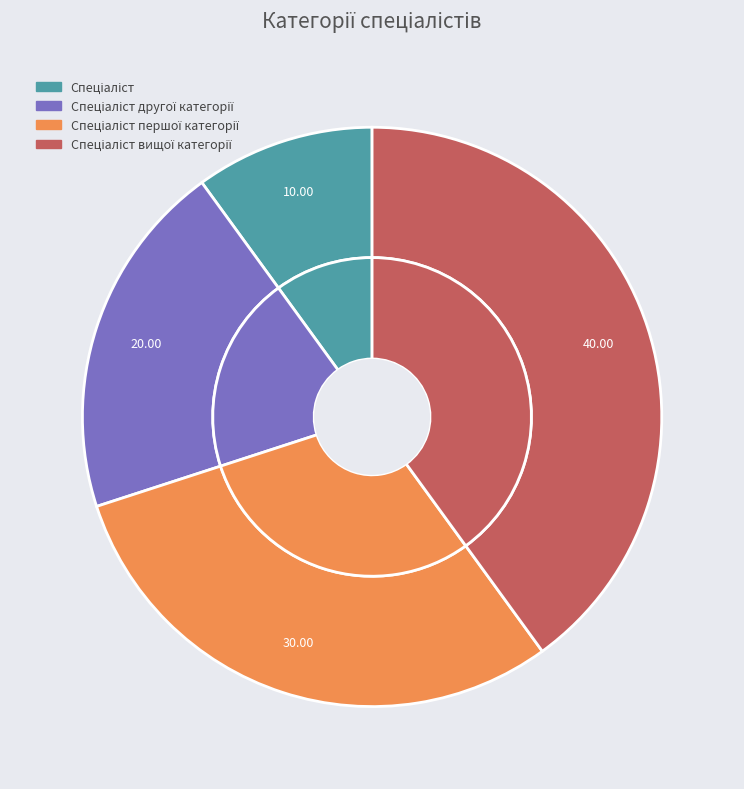

Rank the categories by value from highest to lowest.

Спеціаліст вищої категорії, Спеціаліст першої категорії, Спеціаліст другої категорії, Спеціаліст